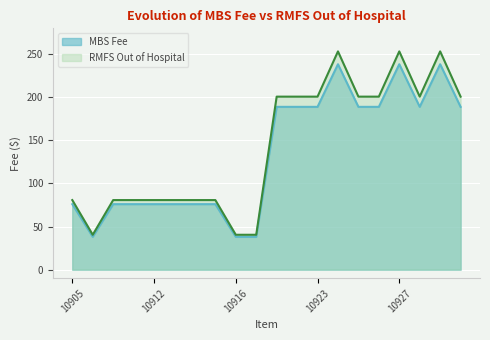

The value of MBS Fee at 10930 is 120.7. True or false?

False